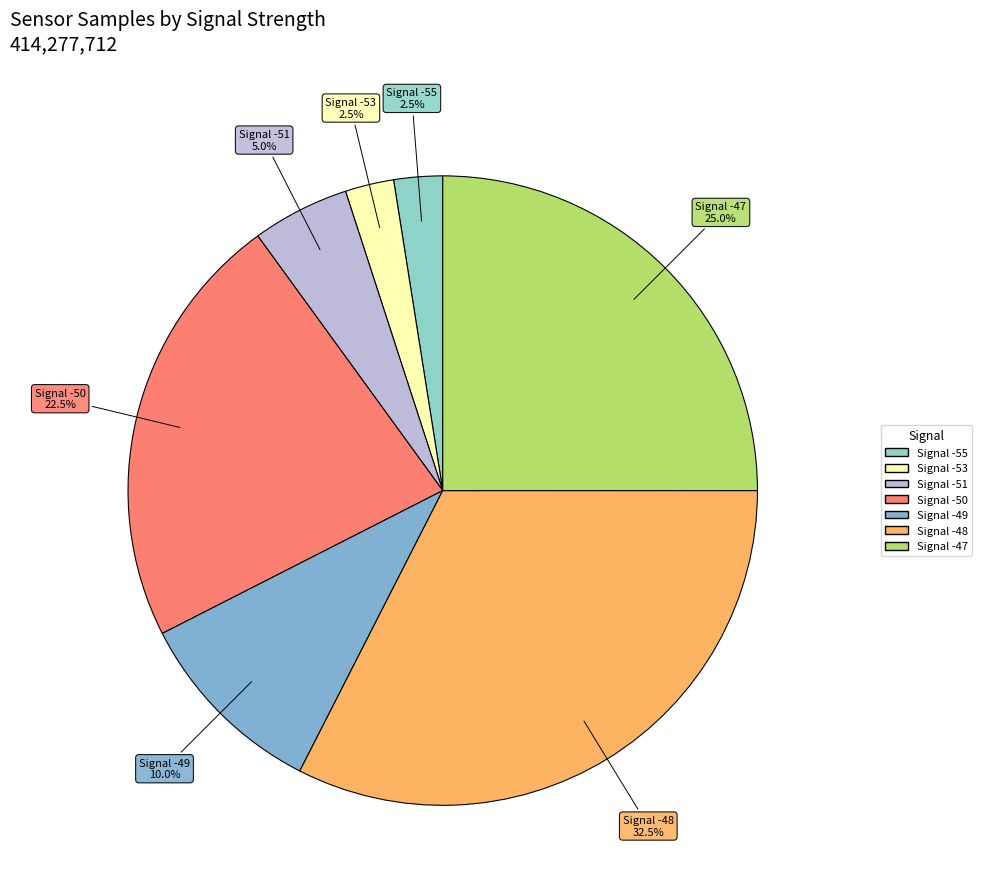

Which category has the smallest portion of the pie?

-55